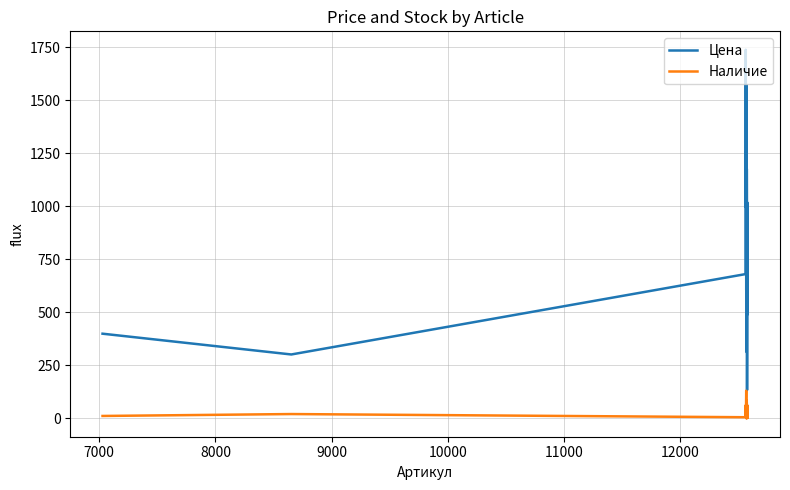

Which series has the widest spread of values?

Цена